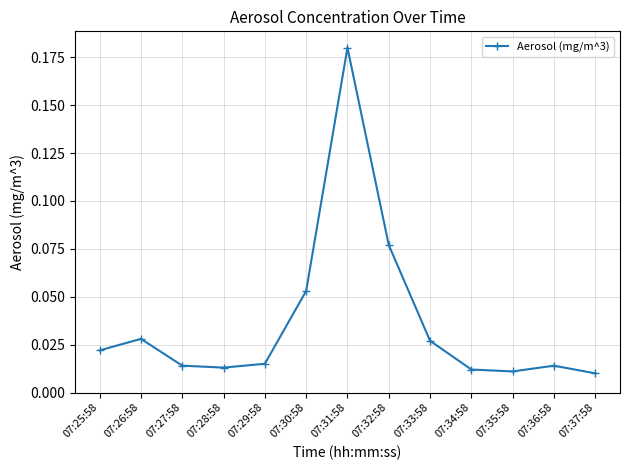

What is the sum of all values?

0.5